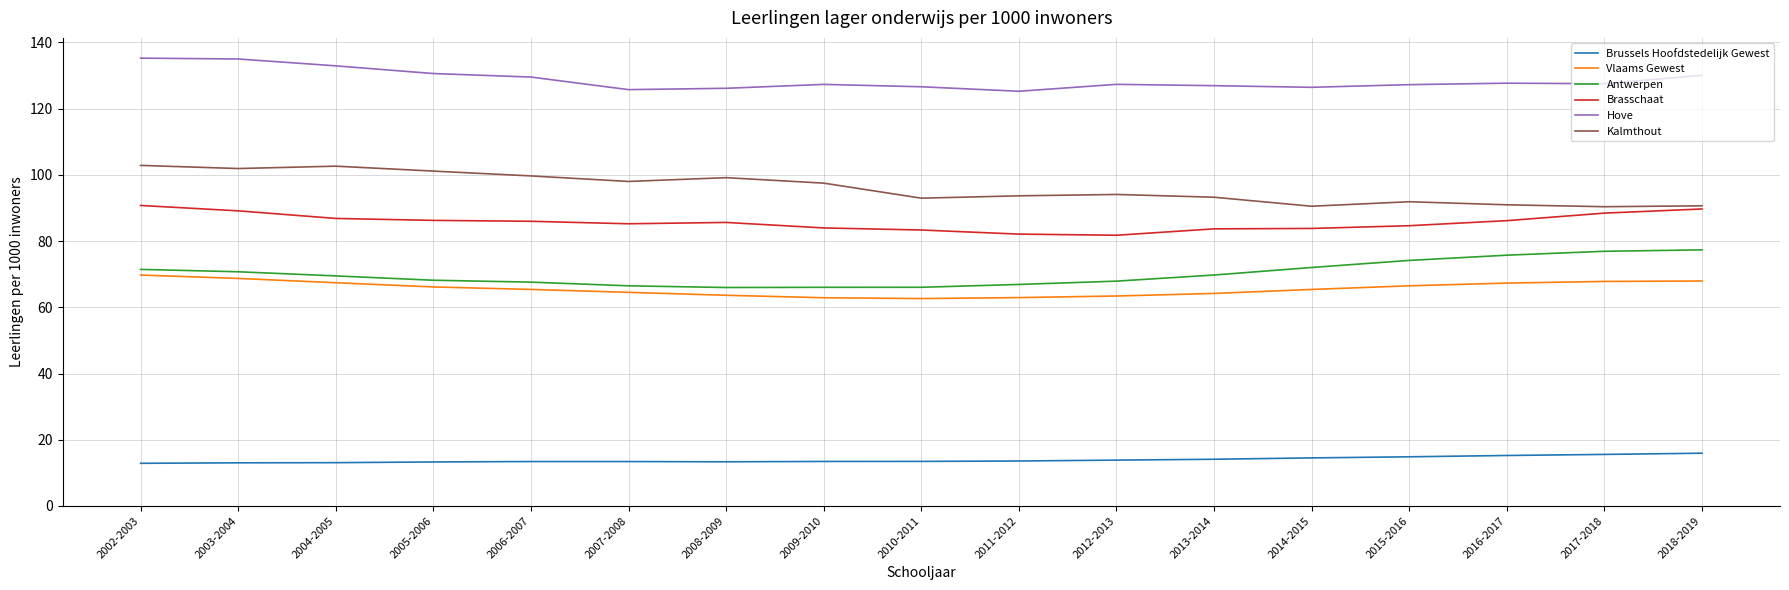

What is the difference between the Brussels Hoofdstedelijk Gewest values at 2011-2012 and 2012-2013?

0.3